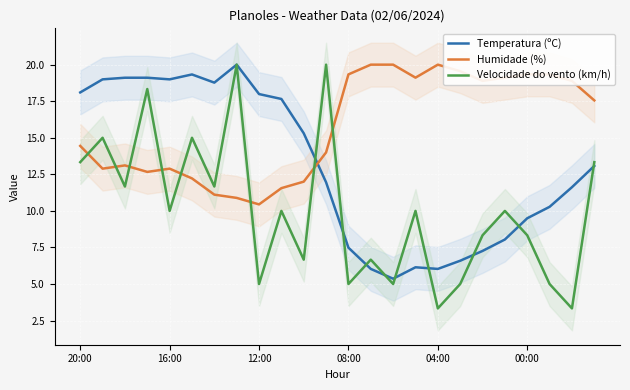

Between 6 and 13, which series saw the biggest shift?

Temperatura (ºC)